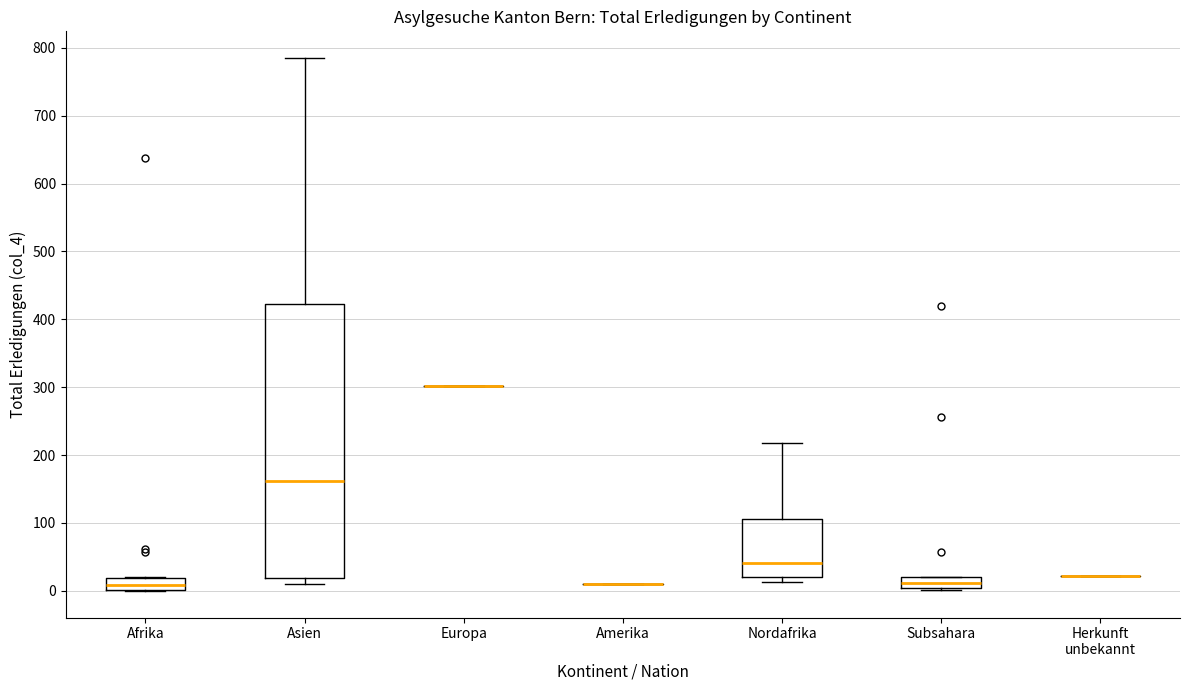

Reading left to right, read every box against the y-axis: the position of its median line, the range the box covers, and the ends of its whiskers. The values are not printed on the chart, so give them approximately, as read against the axis.

Afrika: median 10, box 0 to 20, whiskers 0 to 20
Asien: median 160, box 20 to 420, whiskers 10 to 790
Europa: box collapsed to a line at 300, whiskers 300 to 300
Amerika: box collapsed to a line at 10, whiskers 10 to 10
Nordafrika: median 40, box 20 to 110, whiskers 10 to 220
Subsahara: median 10, box 0 to 20, whiskers 0 (just below the box's lower edge) to 20
Herkunft unbekannt: box collapsed to a line at 20, whiskers 20 to 20